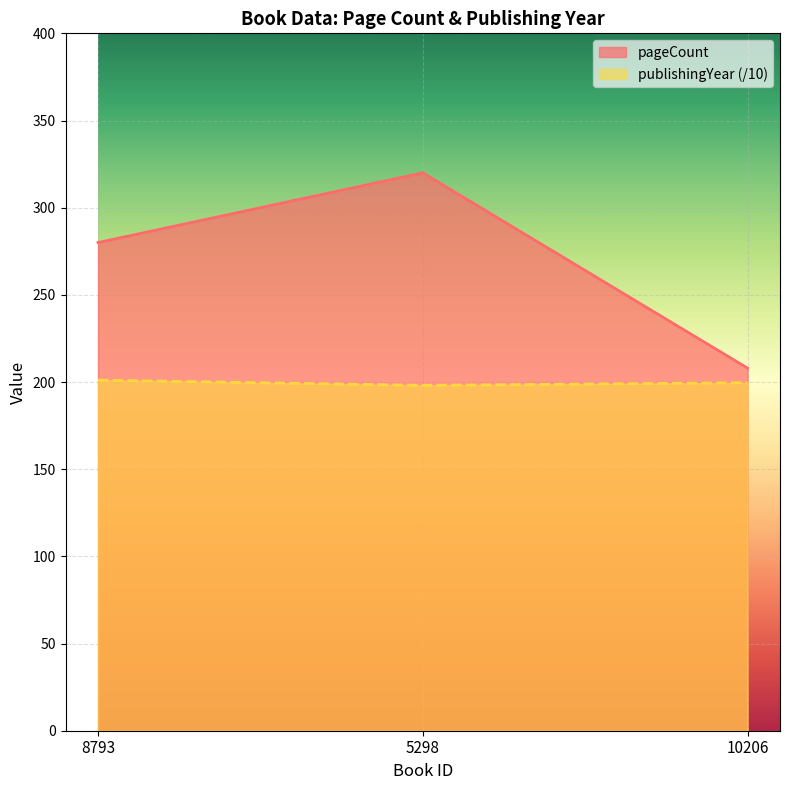

At which label is publishingYear closest to 199?

10206